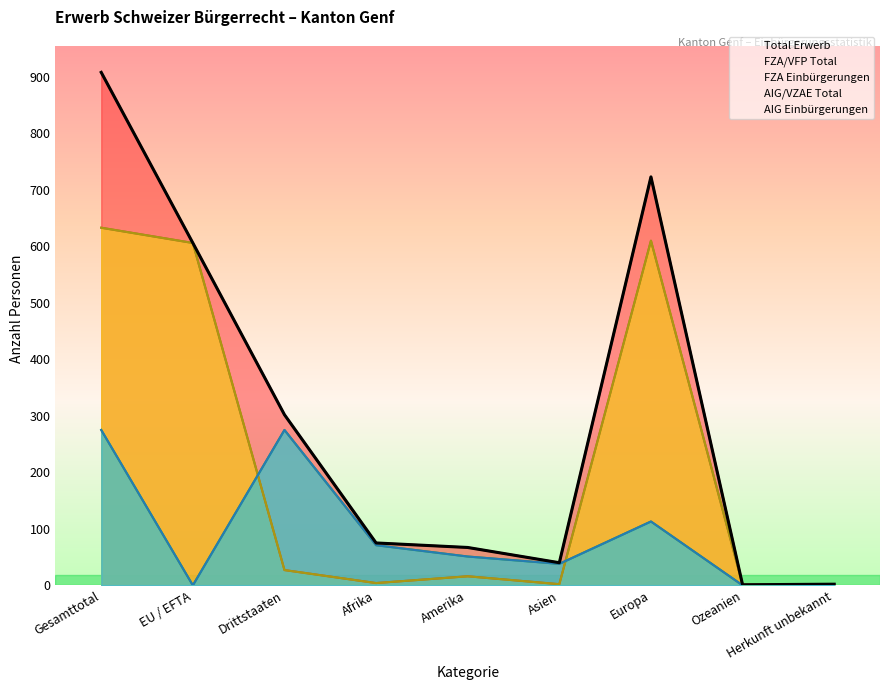

What is the label of the 6th point from the right?

Afrika